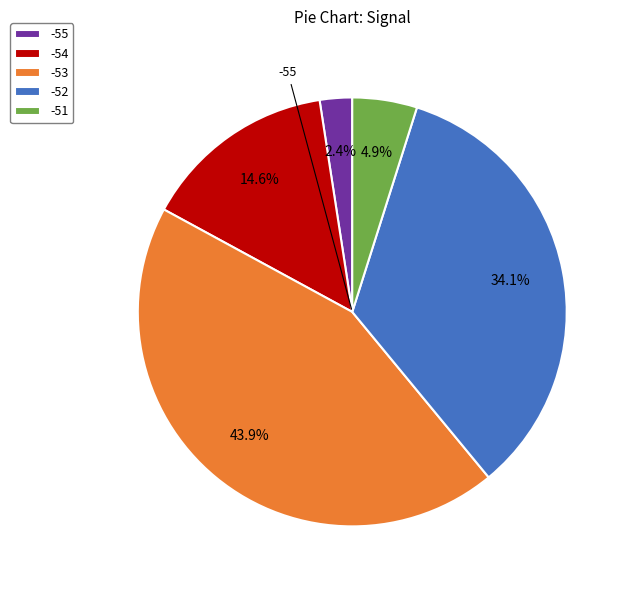

Is there a majority slice in this chart?

No